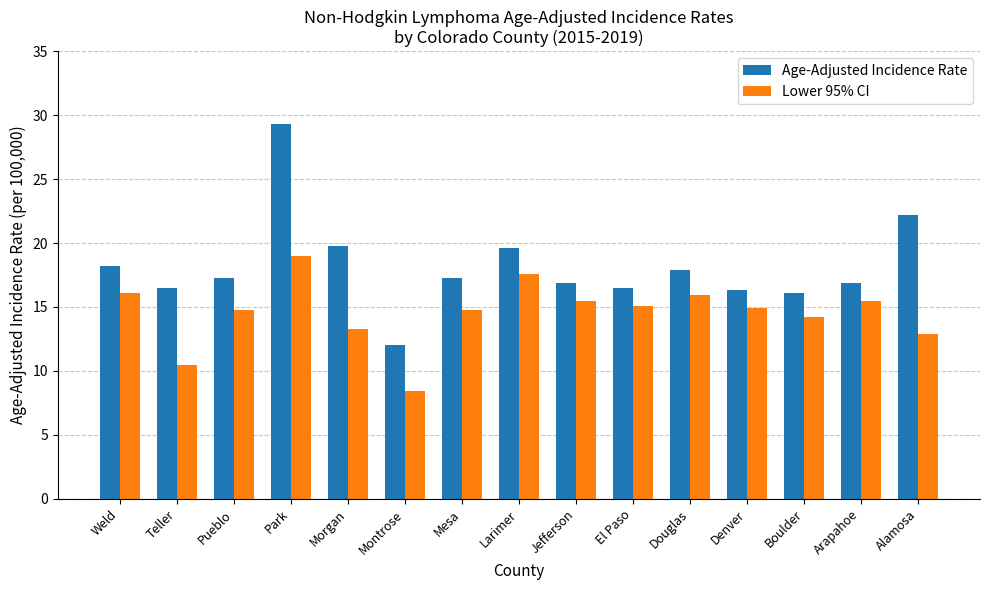

What value does the Lower 95% CI series have at Mesa?

14.8